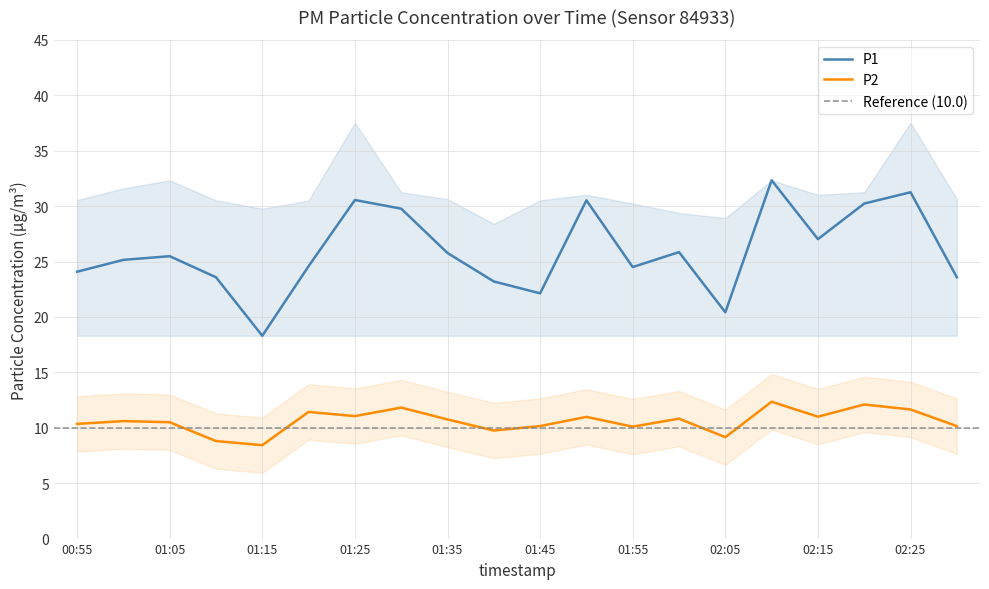

What is the sum of all P2 values?

211.9